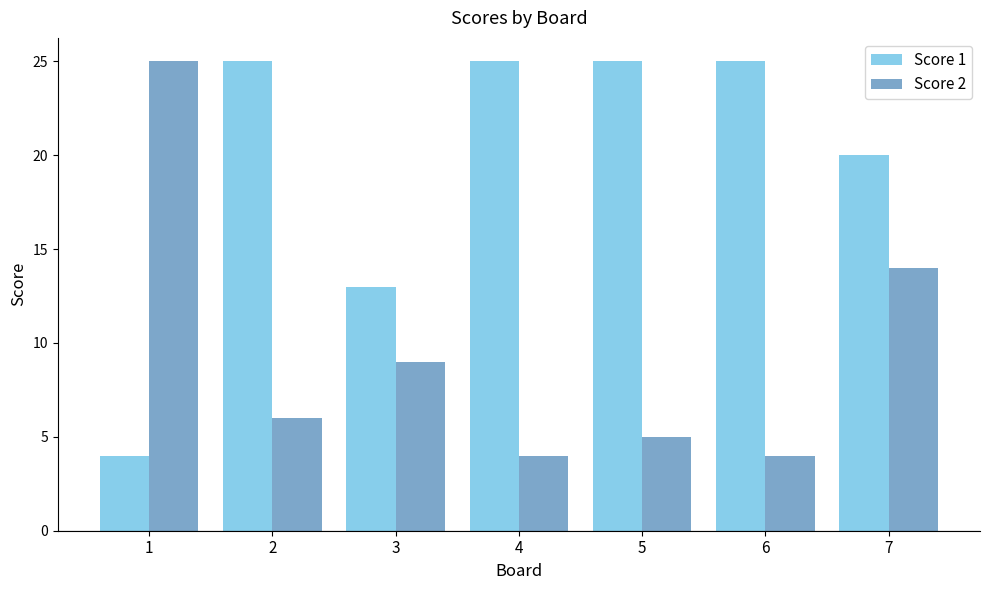

How many bars are there in each group?

2